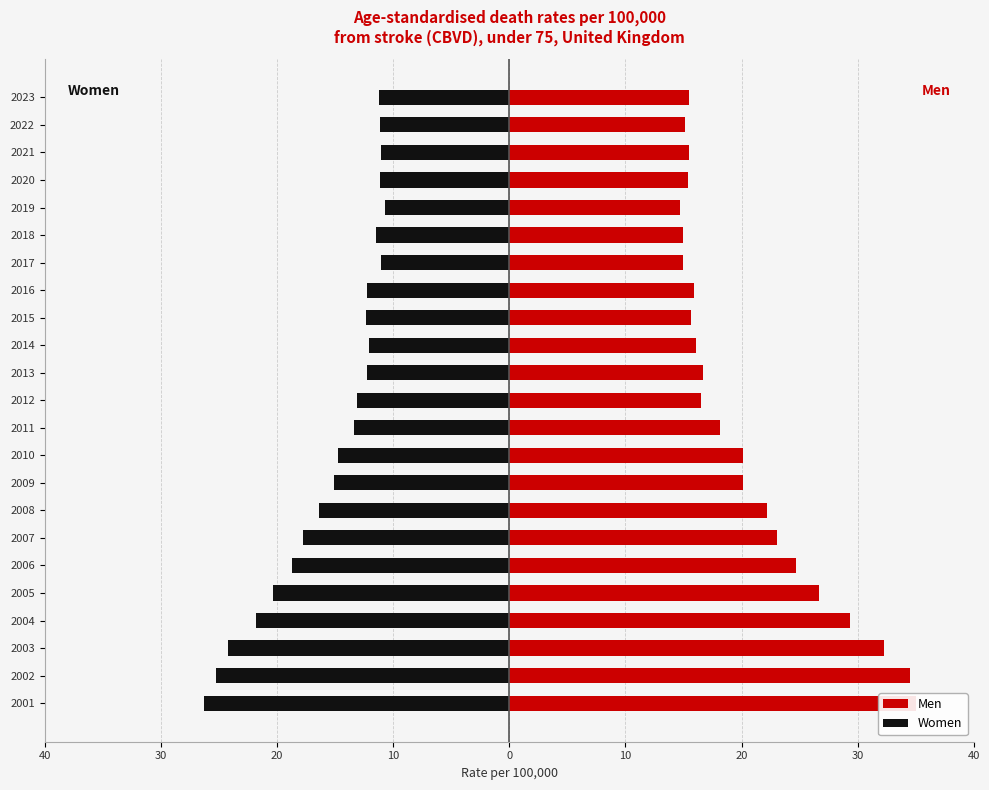

Reading left to right, transcribe all the data shown in this chart.

Men: 35.0	34.5	32.2	29.4	26.6	24.7	23.1	22.2	20.1	20.1	18.1	16.5	16.6	16.1	15.7	15.9	15.0	14.9	14.7	15.4	15.5	15.1	15.5
Women: -26.3	-25.3	-24.2	-21.8	-20.4	-18.7	-17.7	-16.4	-15.1	-14.7	-13.3	-13.1	-12.3	-12.1	-12.3	-12.2	-11.1	-11.5	-10.7	-11.1	-11.0	-11.1	-11.2